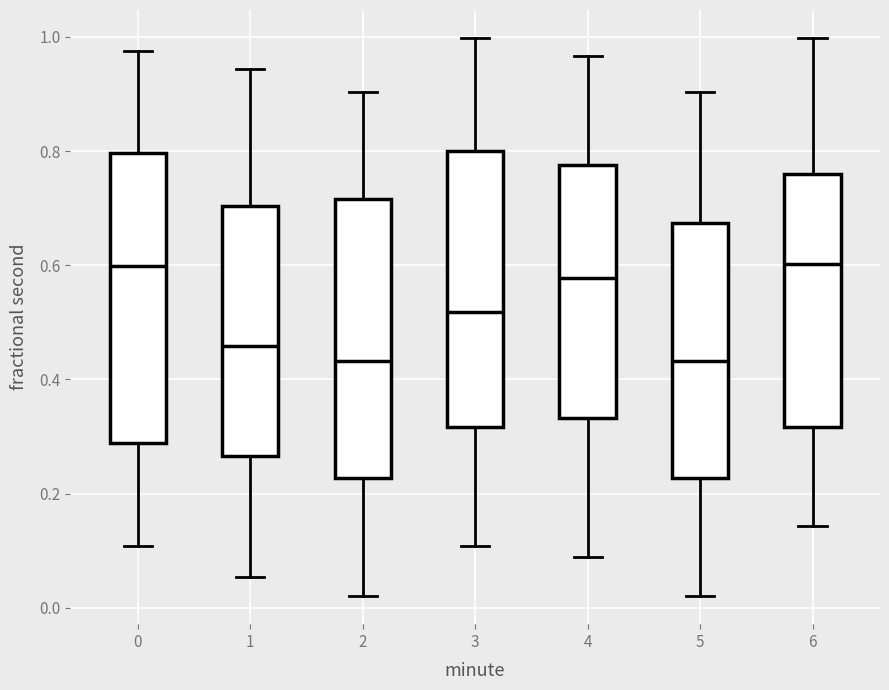

Reading left to right, read every box against the y-axis: the position of its median line, the range the box covers, and the ends of its whiskers. The values are not printed on the chart, so give them approximately, as read against the axis.

0: median 0.60, box 0.28 to 0.80, whiskers 0.10 to 0.98
1: median 0.46, box 0.26 to 0.70, whiskers 0.06 to 0.94
2: median 0.44, box 0.22 to 0.72, whiskers 0.02 to 0.90
3: median 0.52, box 0.32 to 0.80, whiskers 0.10 to 1.00
4: median 0.58, box 0.34 to 0.78, whiskers 0.08 to 0.96
5: median 0.44, box 0.22 to 0.68, whiskers 0.02 to 0.90
6: median 0.60, box 0.32 to 0.76, whiskers 0.14 to 1.00